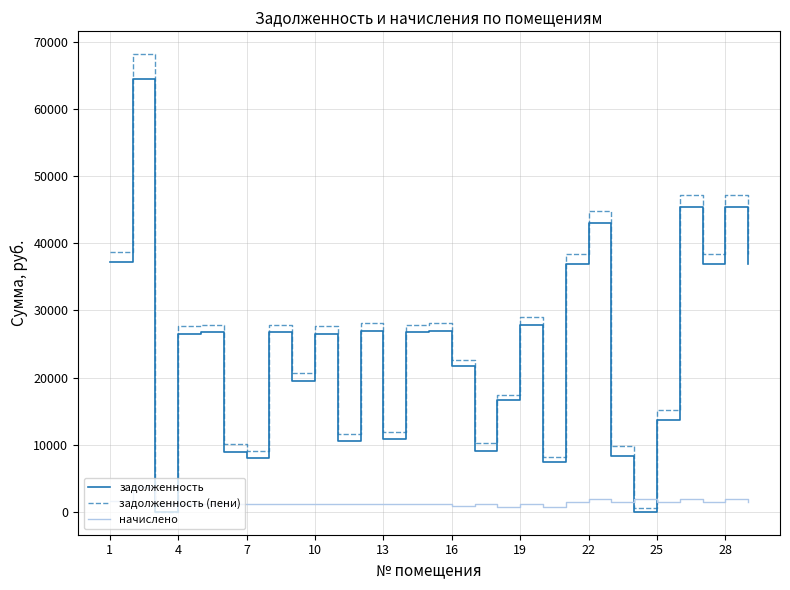

How many times do задолженность and задолженность (пени) cross each other?

2